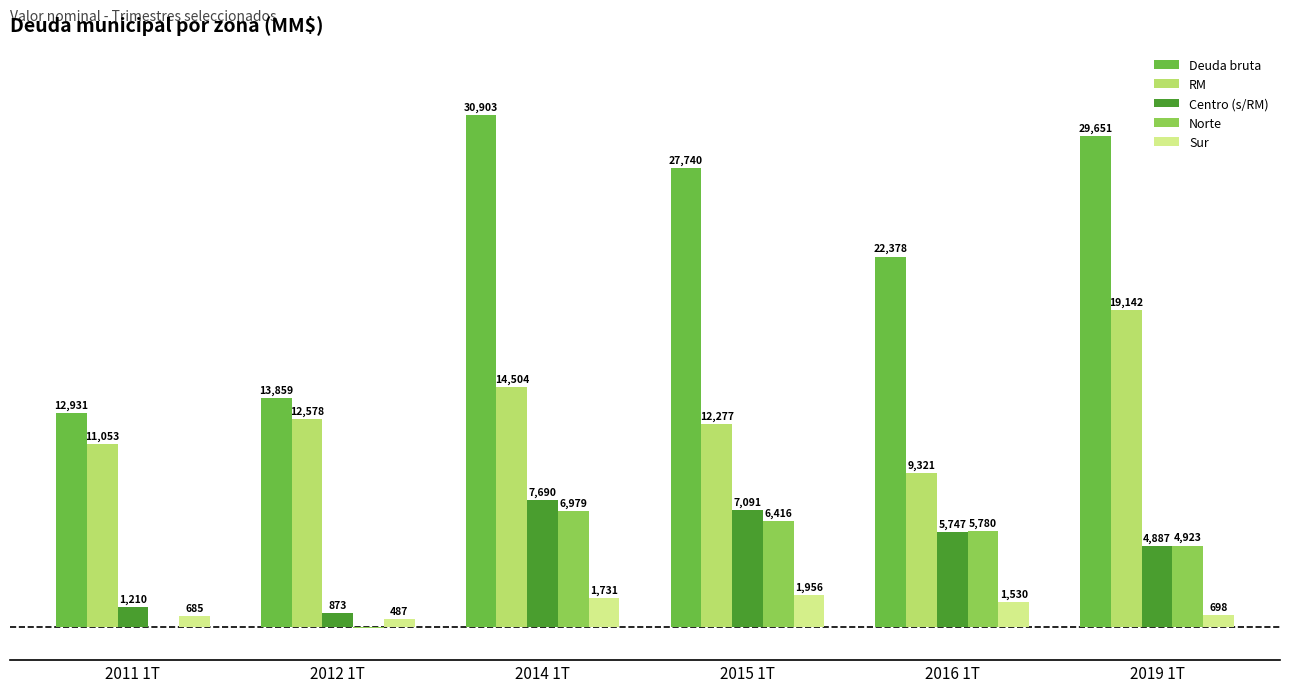

At which category is the sum across all series the highest?

2014 1T